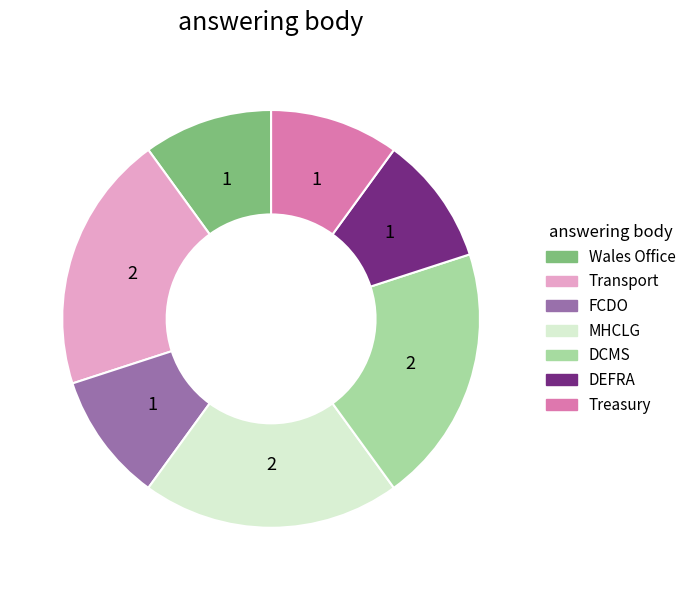

Is there any slice that represents more than half of the pie?

No